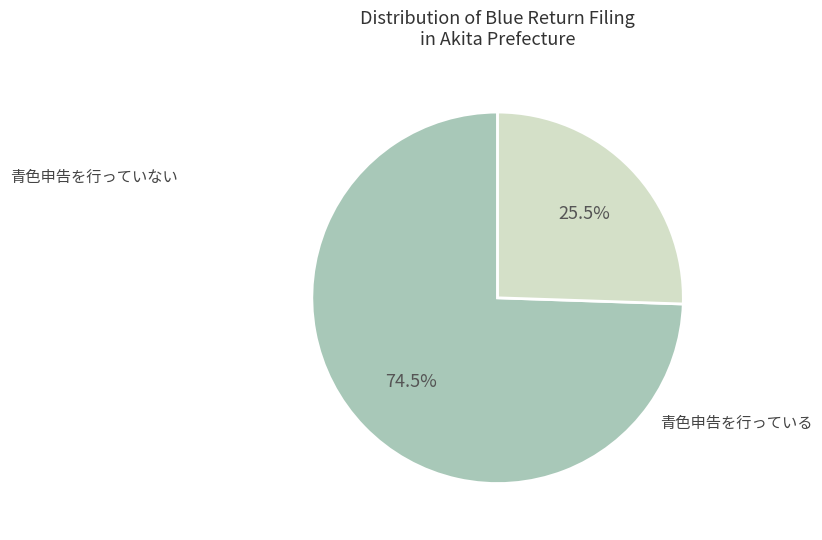

Is there any slice that represents more than half of the pie?

Yes